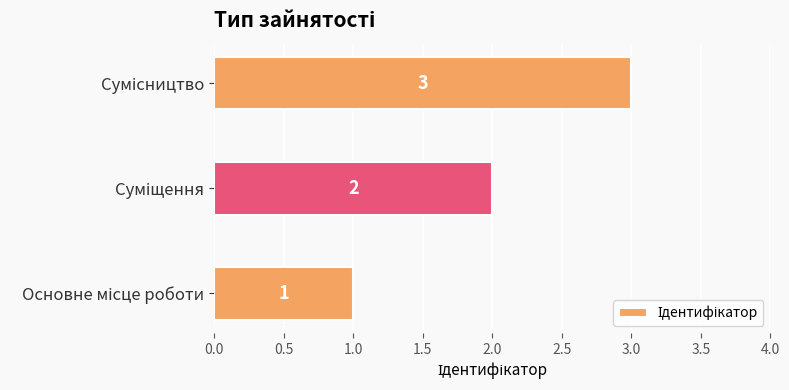

How many values are between 1 and 3?

3